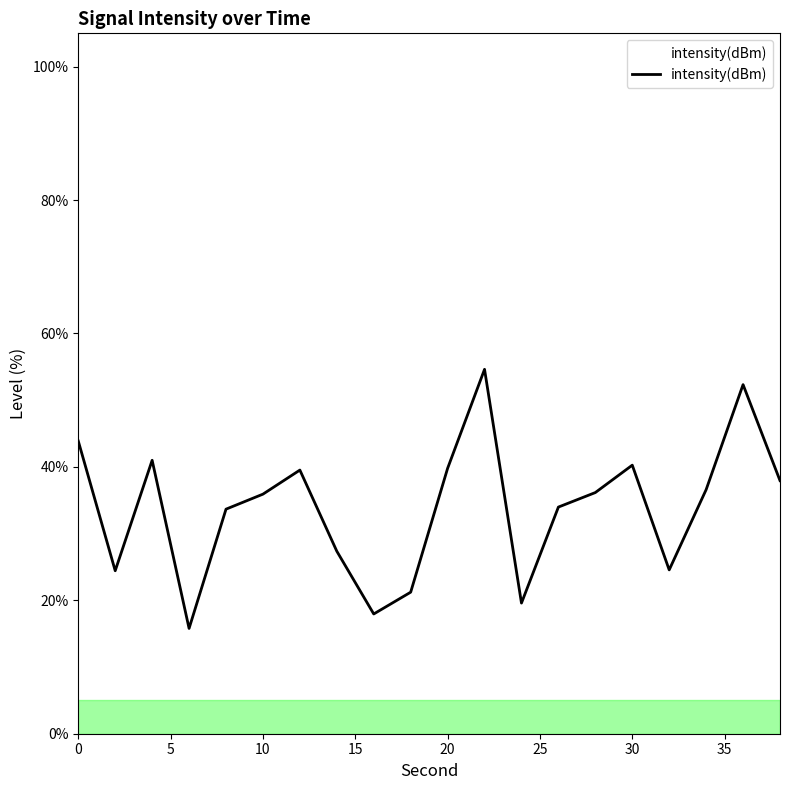

What is the greatest value displayed?

54.6